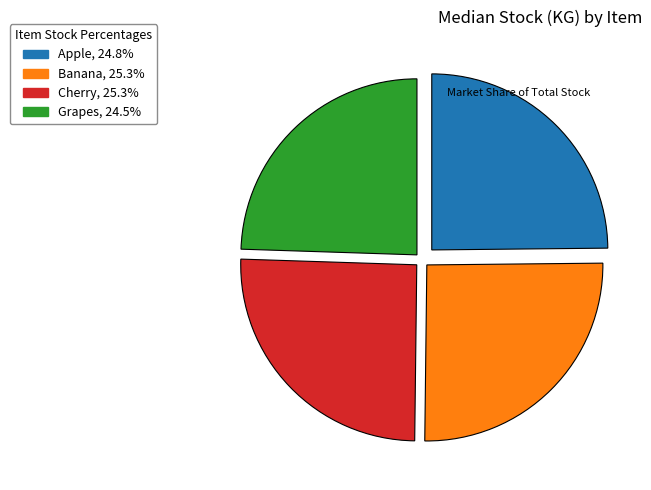

True or false: Cherry accounts for 25% of the total.

True